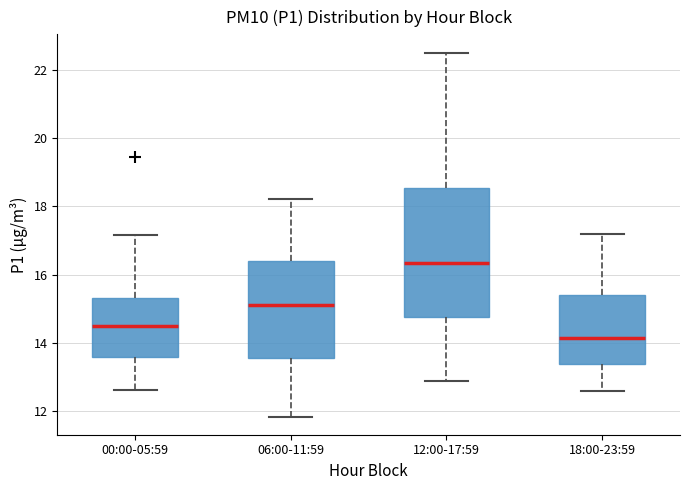

Which box is the tallest, from its lower edge to its upper edge?

12:00-17:59